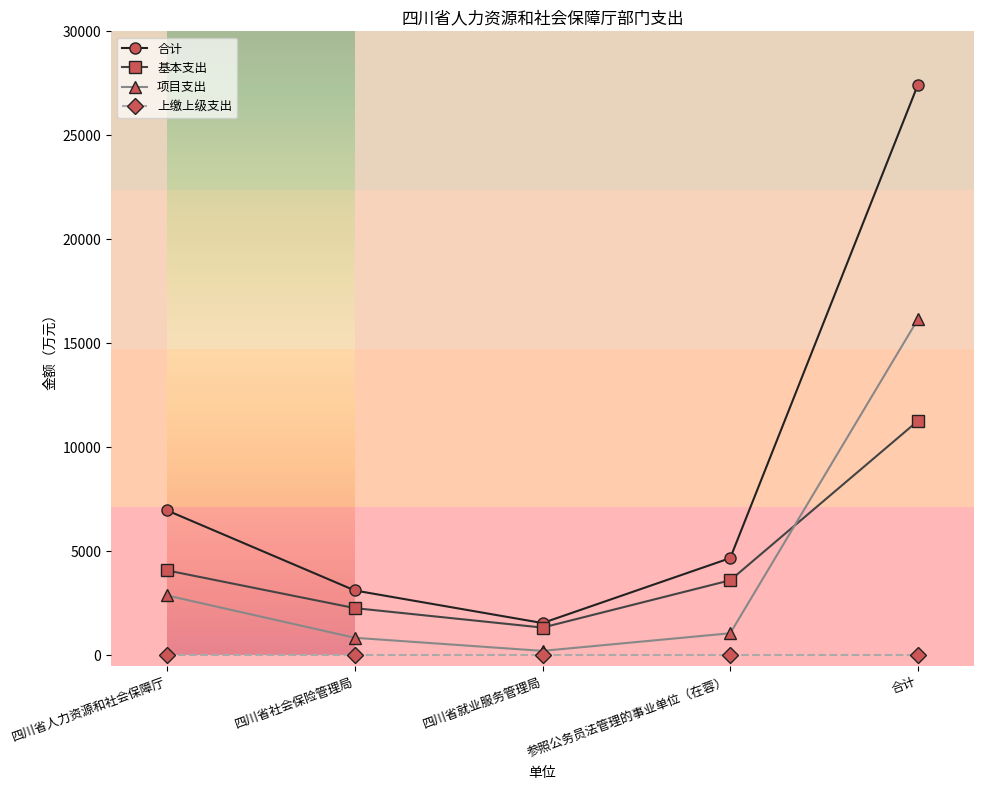

At how many categories does at least one series exceed 21048?

1